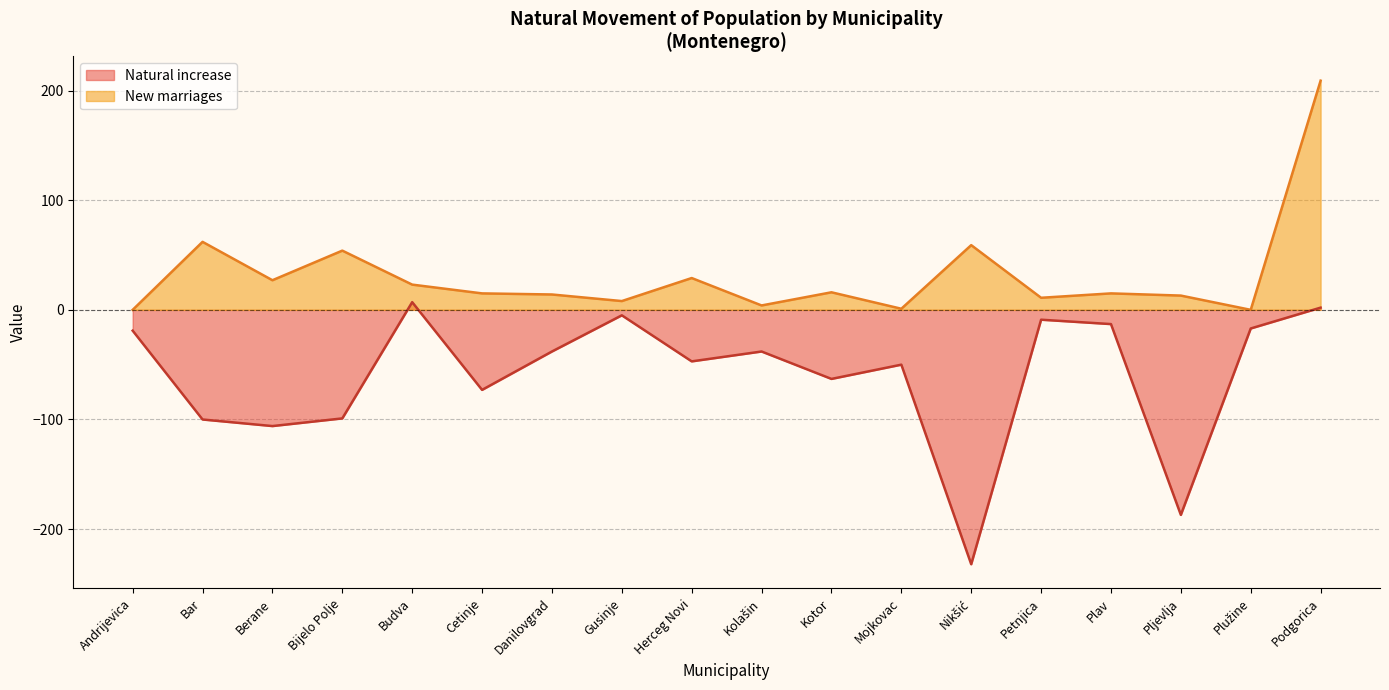

At which label does New marriages reach its peak?

Podgorica